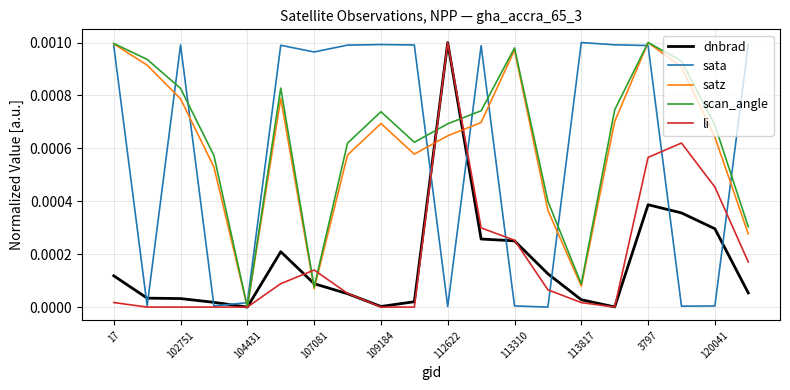

True or false: dnbrad and sata cross at least once.

True